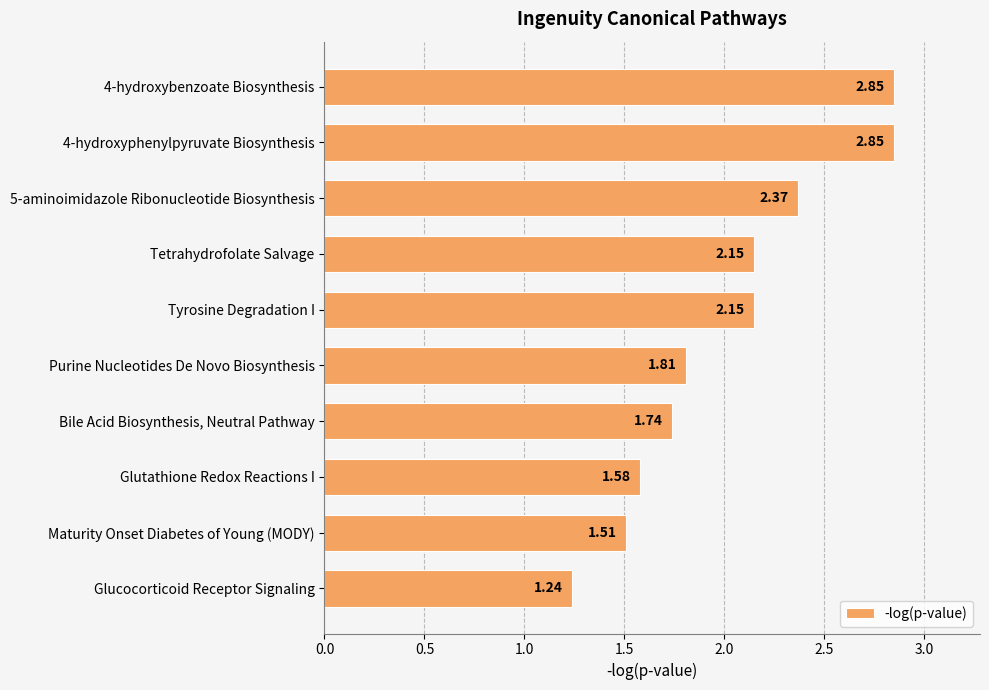

How many bars are there in total?

10